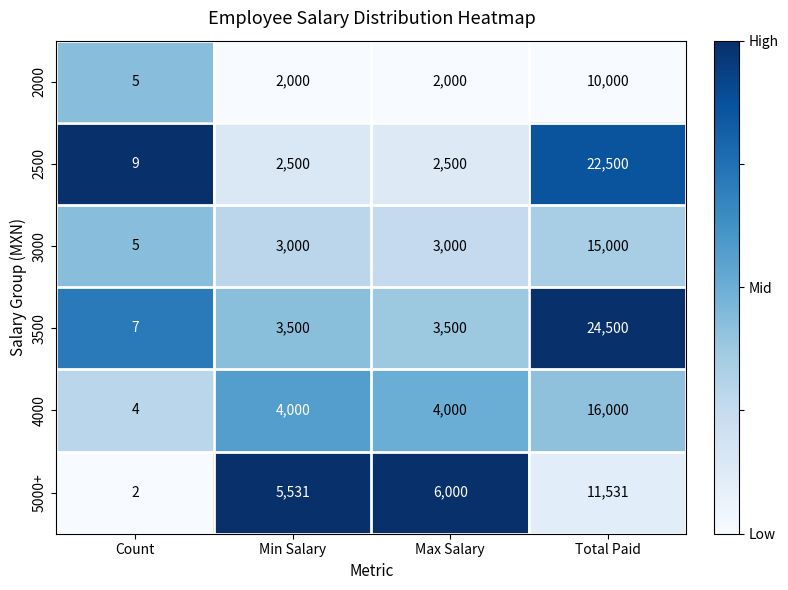

What is the total value across all series at Count?

32